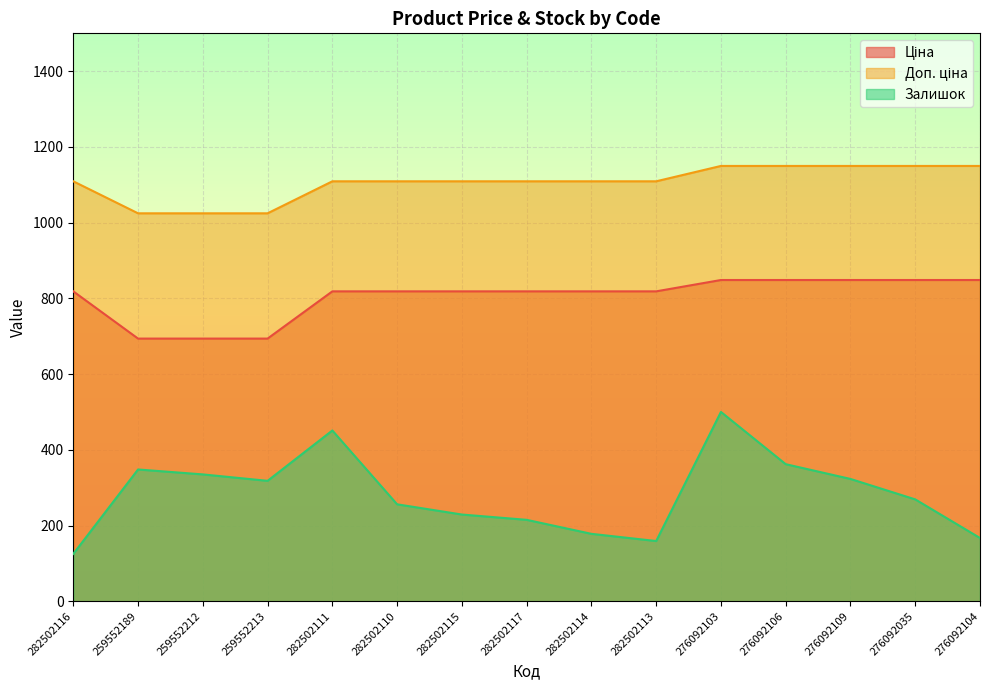

Reading right to left, list all the values displayed in this chart.

Ціна: 848.4	848.4	848.4	848.4	848.4	818.5	818.5	818.5	818.5	818.5	818.5	693.7	693.7	693.7	818.5
Доп. ціна: 1149.7	1149.7	1149.7	1149.7	1149.7	1109.2	1109.2	1109.2	1109.2	1109.2	1109.2	1024.6	1024.6	1024.6	1109.2
Залишок: 167.0	269.0	323.0	362.0	500.0	159.0	178.0	215.0	229.0	256.0	451.0	318.0	335.0	348.0	125.0